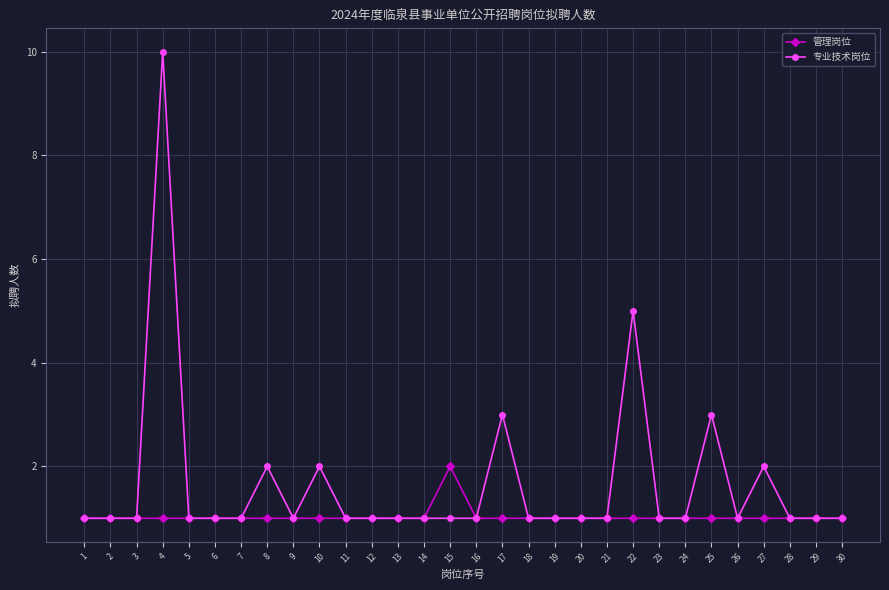

What is the approximate value of 专业技术岗位 at 16?

1